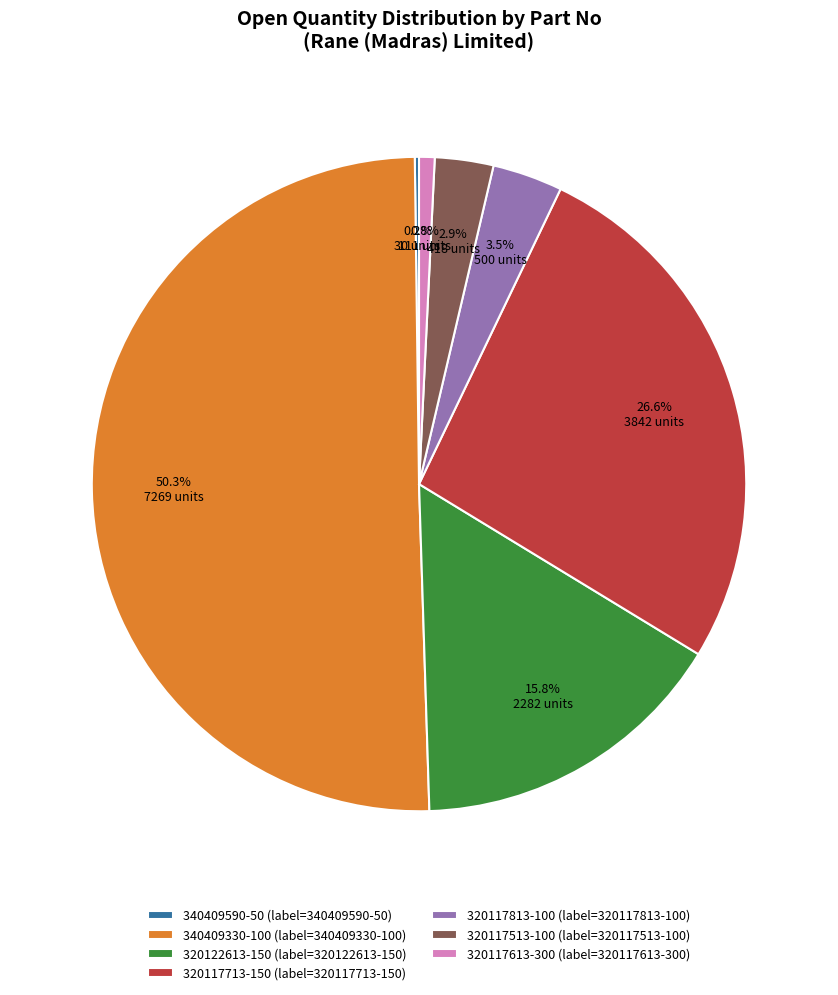

To the nearest percent, what is the average slice percentage?

14%